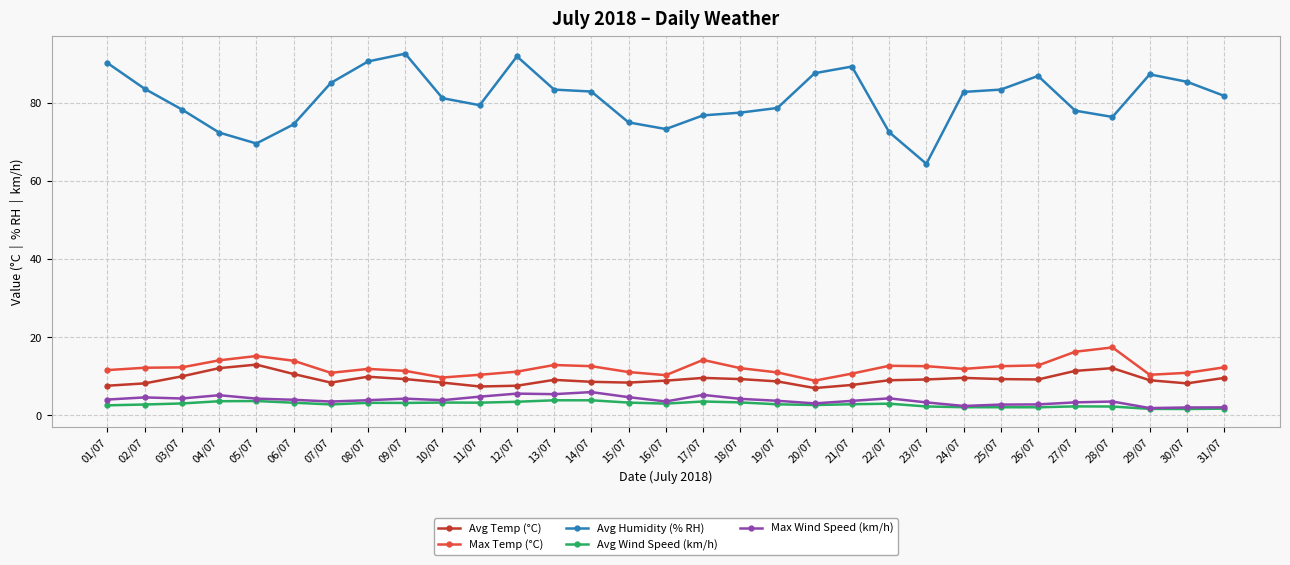

Which series has the widest spread of values?

Avg Humidity (% RH)